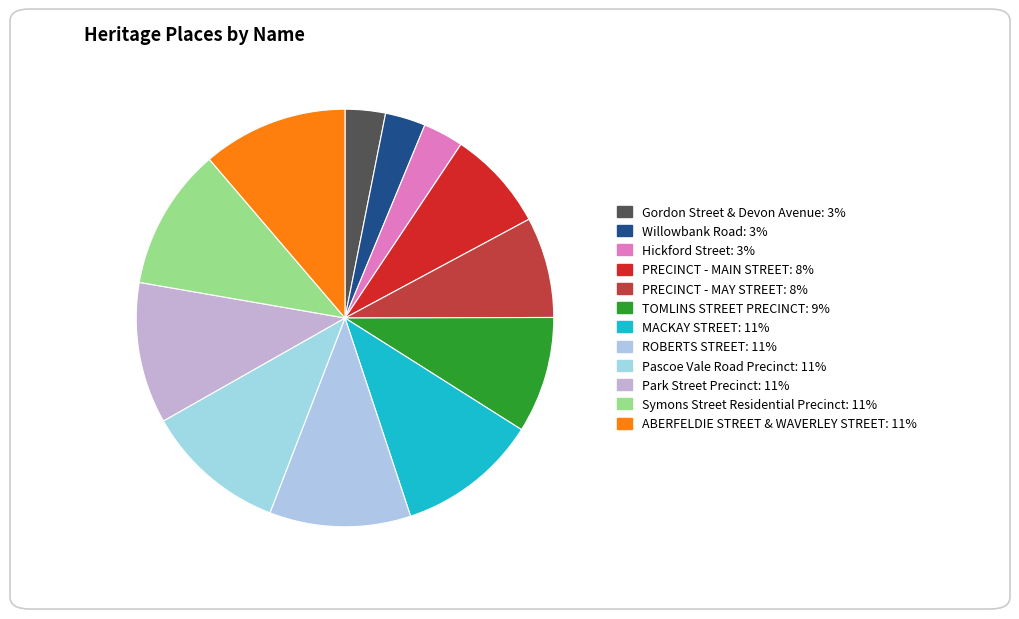

Is it true that Willowbank Road is 10% of the pie?

False